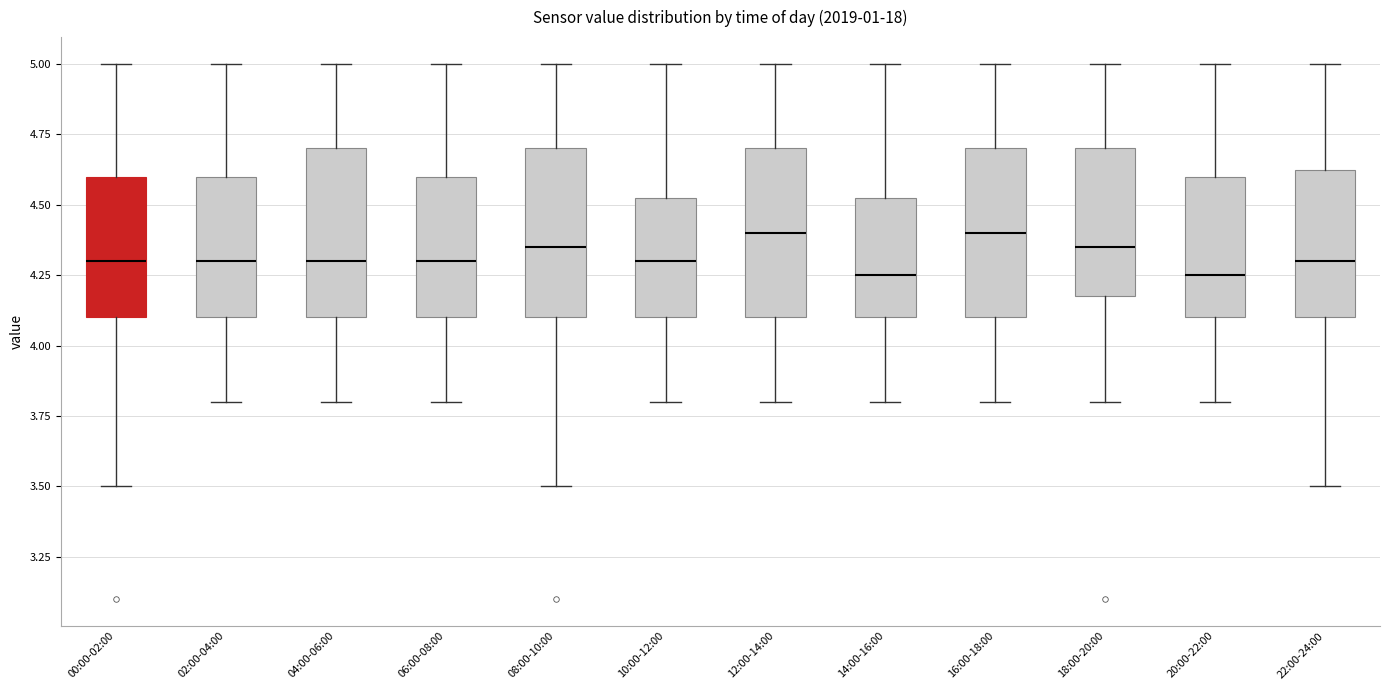

Where does the upper whisker of the box for 04:00-06:00 end on the y-axis? The values are not printed on the chart, so give them approximately, as read against the axis.

5.00